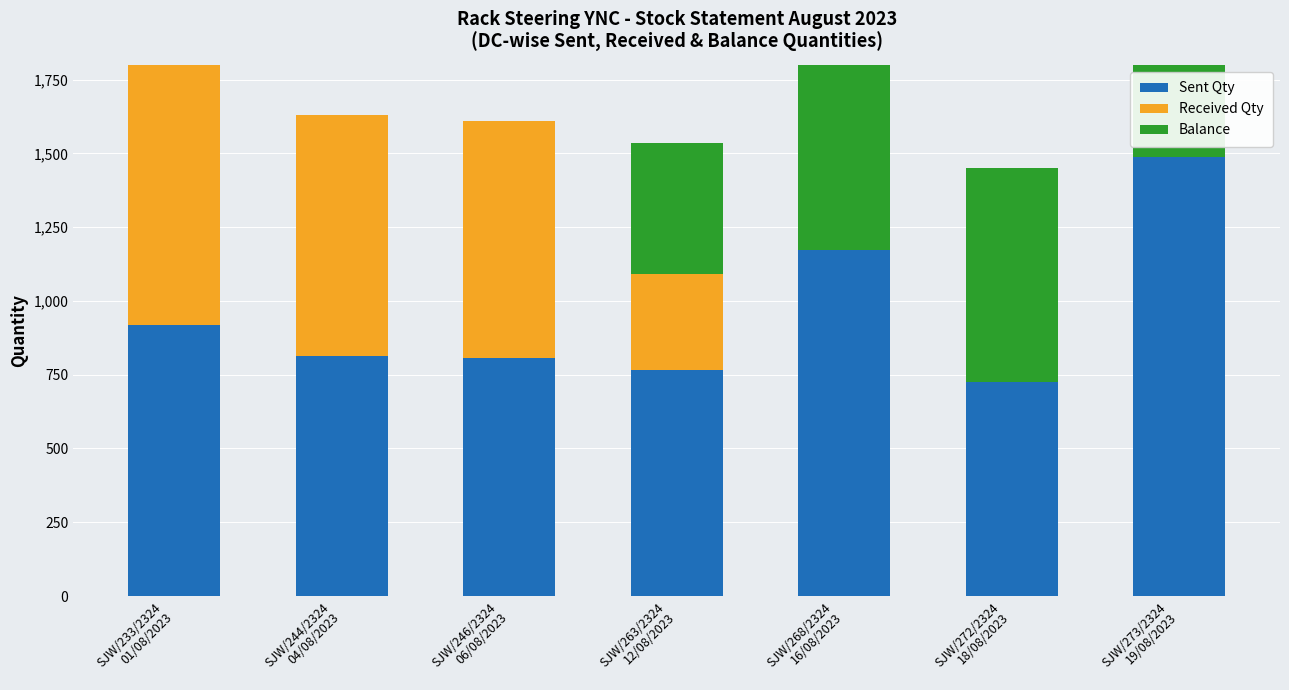

Reading left to right, what are all the values shown in this chart?

Sent Qty: SJW/233/2324
01/08/2023=917	SJW/244/2324
04/08/2023=815	SJW/246/2324
06/08/2023=805	SJW/263/2324
12/08/2023=767	SJW/268/2324
16/08/2023=1173	SJW/272/2324
18/08/2023=725	SJW/273/2324
19/08/2023=1488
Received Qty: SJW/233/2324
01/08/2023=917	SJW/244/2324
04/08/2023=815	SJW/246/2324
06/08/2023=805	SJW/263/2324
12/08/2023=324	SJW/268/2324
16/08/2023=0	SJW/272/2324
18/08/2023=0	SJW/273/2324
19/08/2023=0
Balance: SJW/233/2324
01/08/2023=0	SJW/244/2324
04/08/2023=0	SJW/246/2324
06/08/2023=0	SJW/263/2324
12/08/2023=443	SJW/268/2324
16/08/2023=1173	SJW/272/2324
18/08/2023=725	SJW/273/2324
19/08/2023=1488